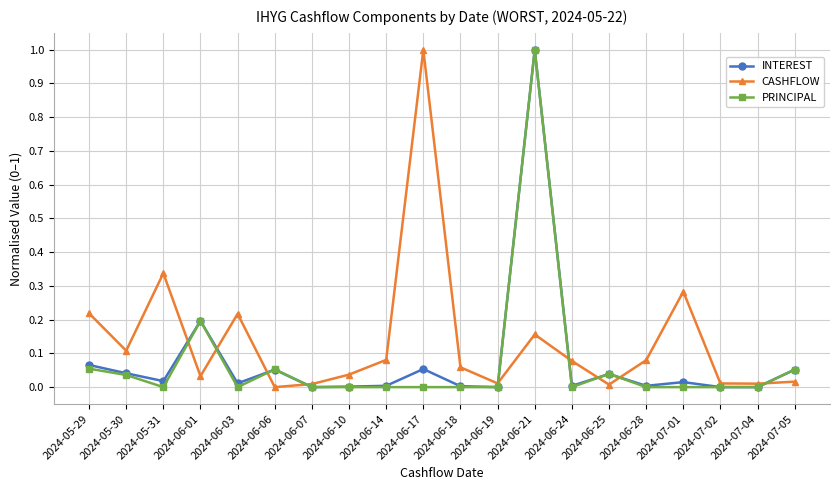

How many lines are shown in the chart?

3